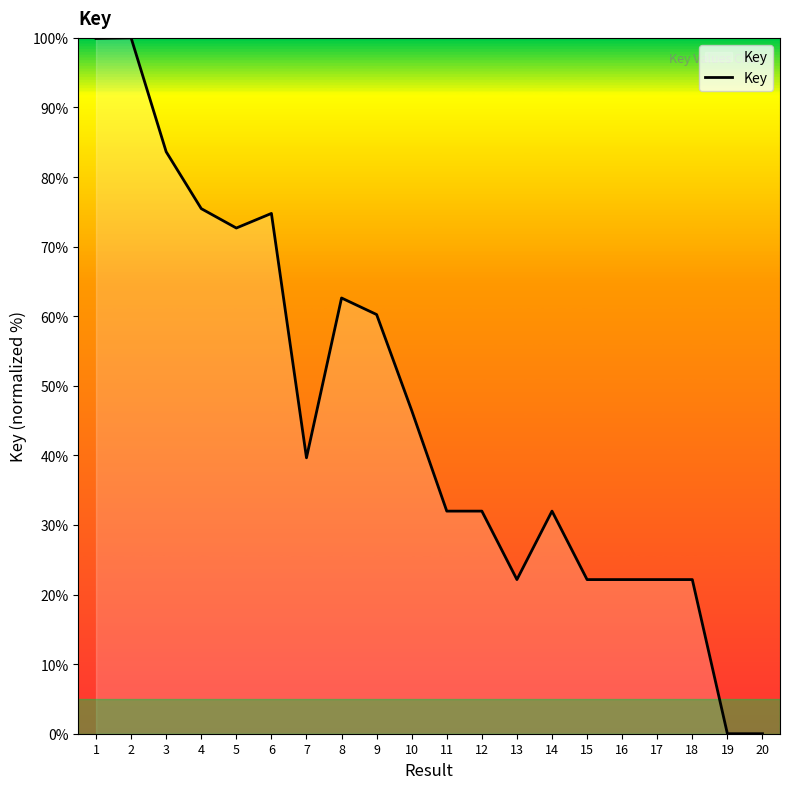

Is it true that the value at 10 is 46.4?

True